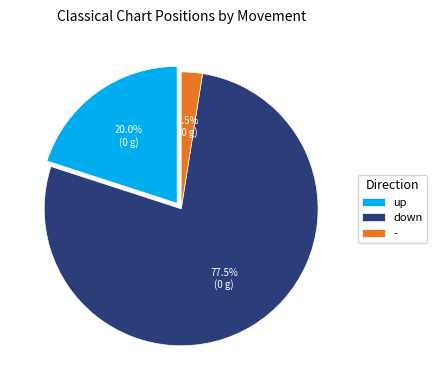

To the nearest percent, what is the difference between the largest and smallest slice percentages?

75%